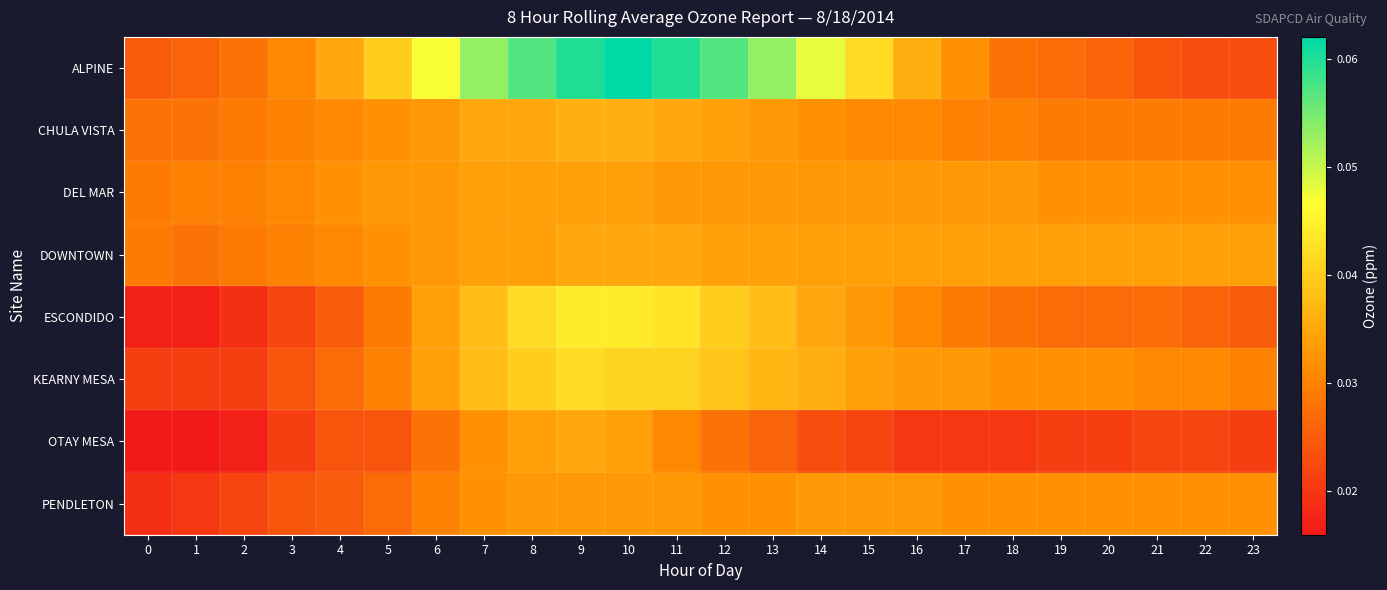

Reading left to right, what are all the values shown in this chart?

ALPINE: 0=0.0	1=0.0	2=0.0	3=0.0	4=0.0	5=0.0	6=0.0	7=0.1	8=0.1	9=0.1	10=0.1	11=0.1	12=0.1	13=0.1	14=0.0	15=0.0	16=0.0	17=0.0	18=0.0	19=0.0	20=0.0	21=0.0	22=0.0	23=0.0
CHULA VISTA: 0=0.0	1=0.0	2=0.0	3=0.0	4=0.0	5=0.0	6=0.0	7=0.0	8=0.0	9=0.0	10=0.0	11=0.0	12=0.0	13=0.0	14=0.0	15=0.0	16=0.0	17=0.0	18=0.0	19=0.0	20=0.0	21=0.0	22=0.0	23=0.0
DEL MAR: 0=0.0	1=0.0	2=0.0	3=0.0	4=0.0	5=0.0	6=0.0	7=0.0	8=0.0	9=0.0	10=0.0	11=0.0	12=0.0	13=0.0	14=0.0	15=0.0	16=0.0	17=0.0	18=0.0	19=0.0	20=0.0	21=0.0	22=0.0	23=0.0
DOWNTOWN: 0=0.0	1=0.0	2=0.0	3=0.0	4=0.0	5=0.0	6=0.0	7=0.0	8=0.0	9=0.0	10=0.0	11=0.0	12=0.0	13=0.0	14=0.0	15=0.0	16=0.0	17=0.0	18=0.0	19=0.0	20=0.0	21=0.0	22=0.0	23=0.0
ESCONDIDO: 0=0.0	1=0.0	2=0.0	3=0.0	4=0.0	5=0.0	6=0.0	7=0.0	8=0.0	9=0.0	10=0.0	11=0.0	12=0.0	13=0.0	14=0.0	15=0.0	16=0.0	17=0.0	18=0.0	19=0.0	20=0.0	21=0.0	22=0.0	23=0.0
KEARNY MESA: 0=0.0	1=0.0	2=0.0	3=0.0	4=0.0	5=0.0	6=0.0	7=0.0	8=0.0	9=0.0	10=0.0	11=0.0	12=0.0	13=0.0	14=0.0	15=0.0	16=0.0	17=0.0	18=0.0	19=0.0	20=0.0	21=0.0	22=0.0	23=0.0
OTAY MESA: 0=0.0	1=0.0	2=0.0	3=0.0	4=0.0	5=0.0	6=0.0	7=0.0	8=0.0	9=0.0	10=0.0	11=0.0	12=0.0	13=0.0	14=0.0	15=0.0	16=0.0	17=0.0	18=0.0	19=0.0	20=0.0	21=0.0	22=0.0	23=0.0
PENDLETON: 0=0.0	1=0.0	2=0.0	3=0.0	4=0.0	5=0.0	6=0.0	7=0.0	8=0.0	9=0.0	10=0.0	11=0.0	12=0.0	13=0.0	14=0.0	15=0.0	16=0.0	17=0.0	18=0.0	19=0.0	20=0.0	21=0.0	22=0.0	23=0.0